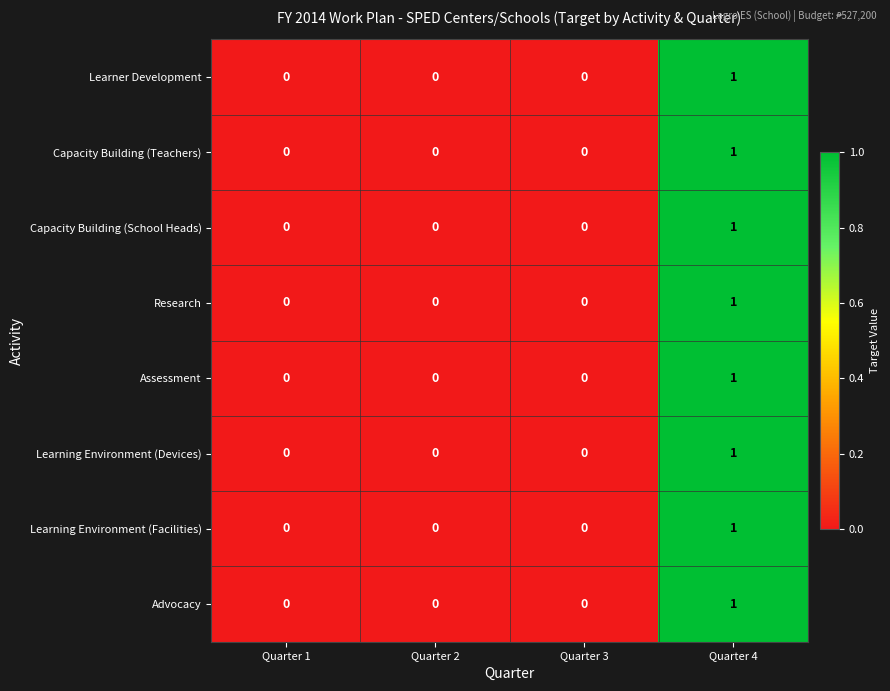

The value of Learner Development at Quarter 1 is 1. True or false?

False